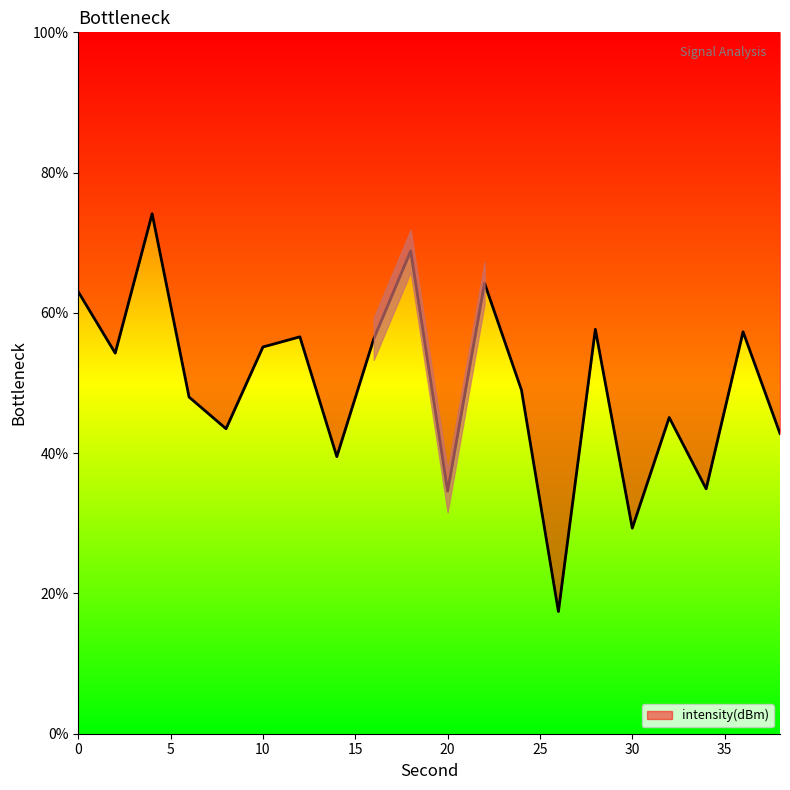

How many interior local peaks (higher than both neighbors) does the data have?

7